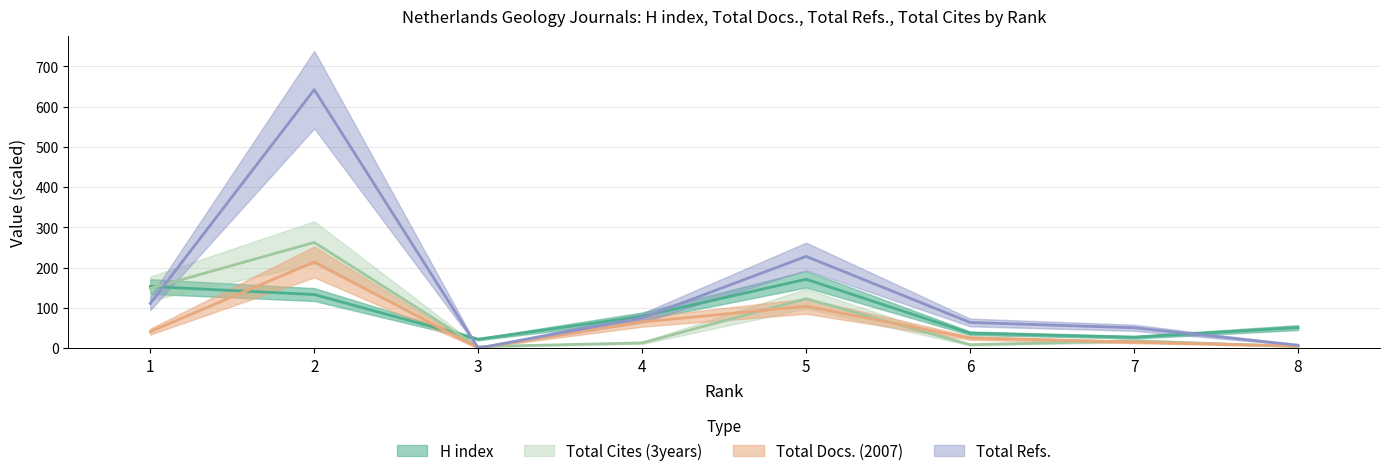

True or false: Total Cites (3years) and H index intersect in this chart.

True